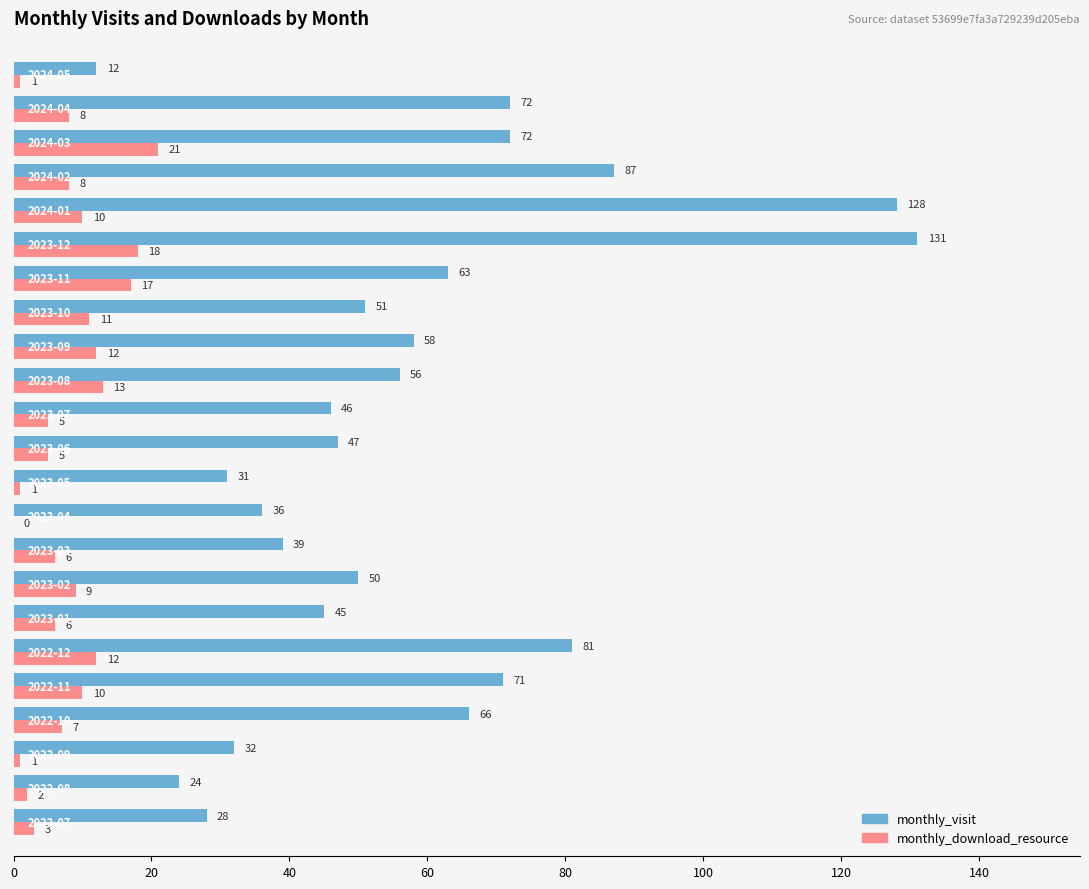

What is the sum of all monthly_download_resource values?

186